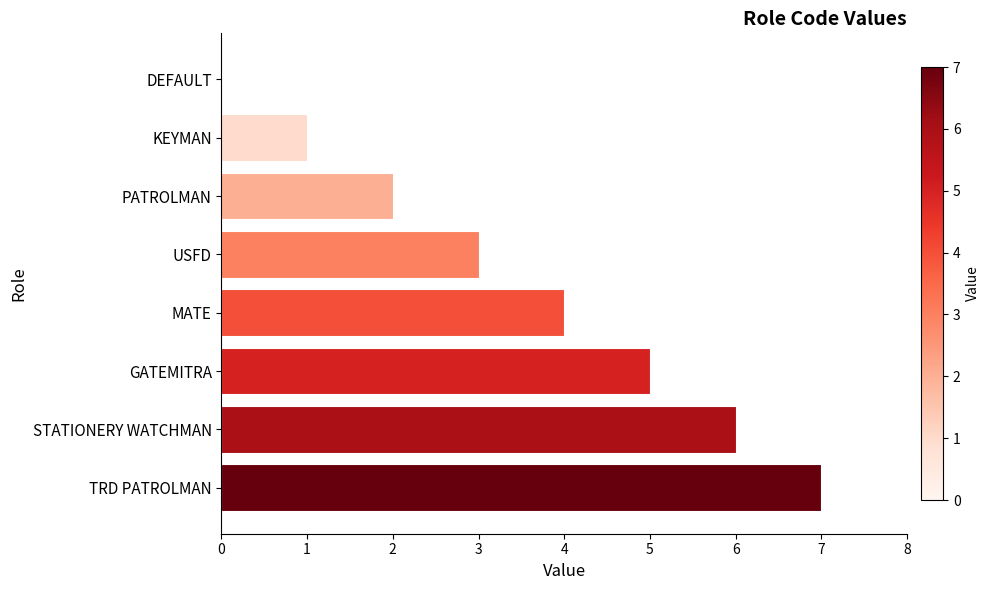

What is the greatest value displayed?

7